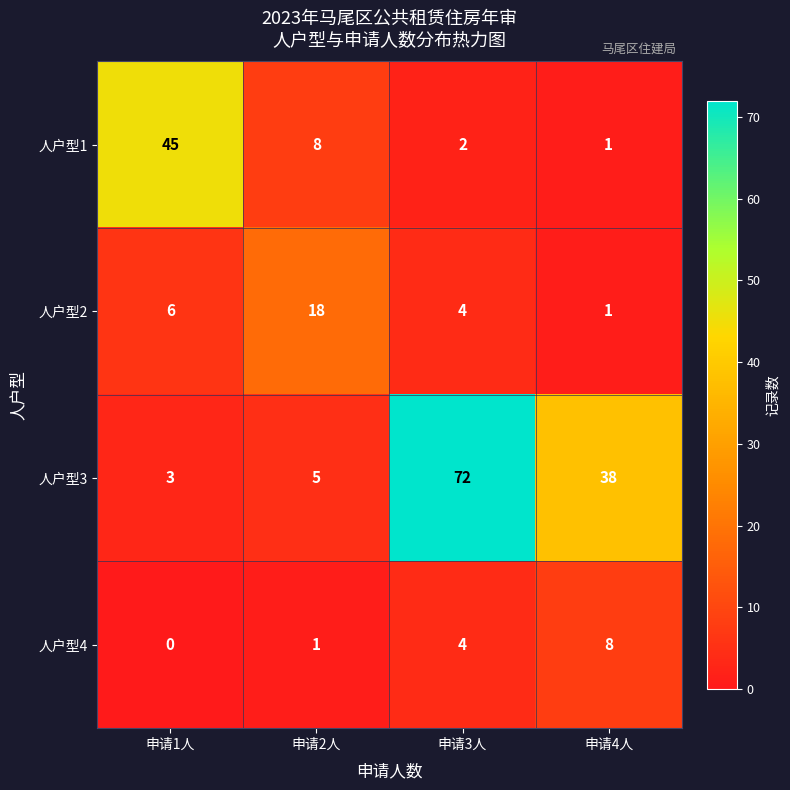

Which series changed the most between 申请1人 and 申请4人?

人户型1